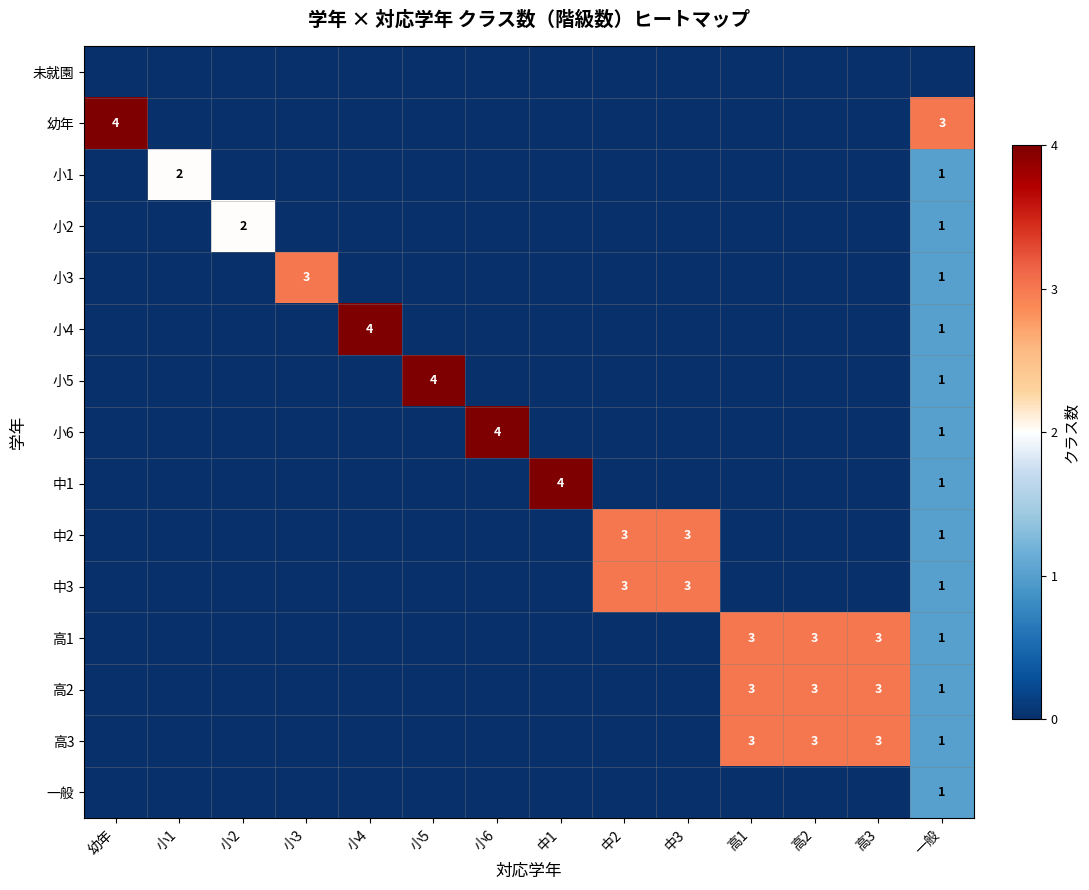

Which series has the widest spread of values?

幼年